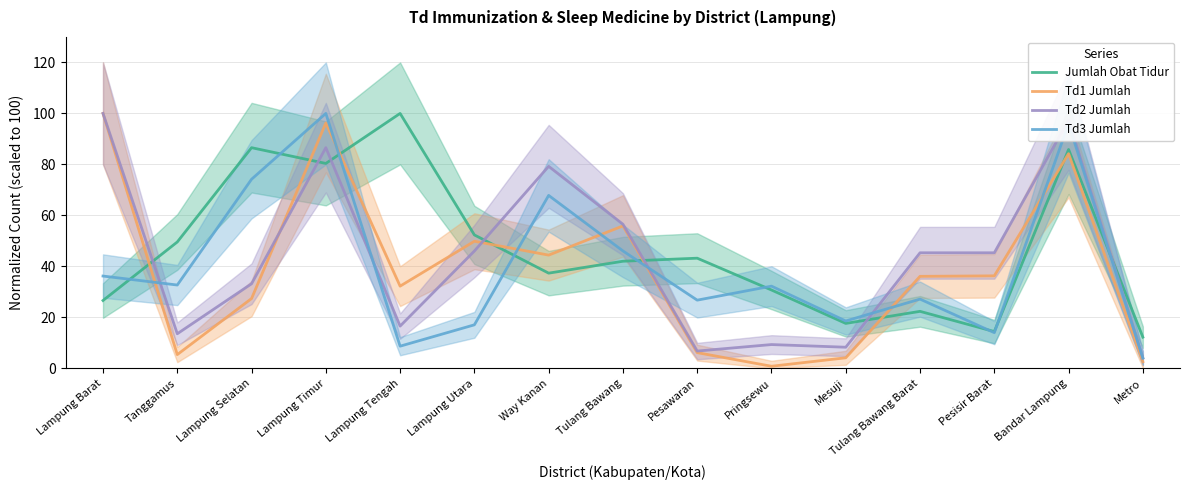

At which category does the chart reach its peak across all series?

Lampung Tengah